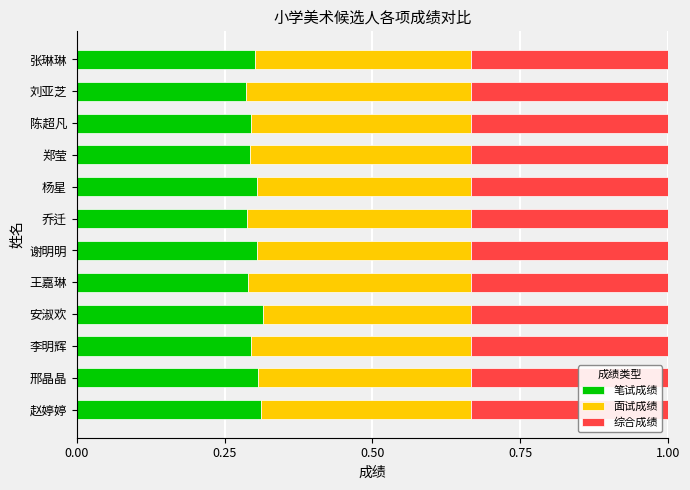

The 笔试成绩 series shows 0.1 at 杨星. True or false?

False